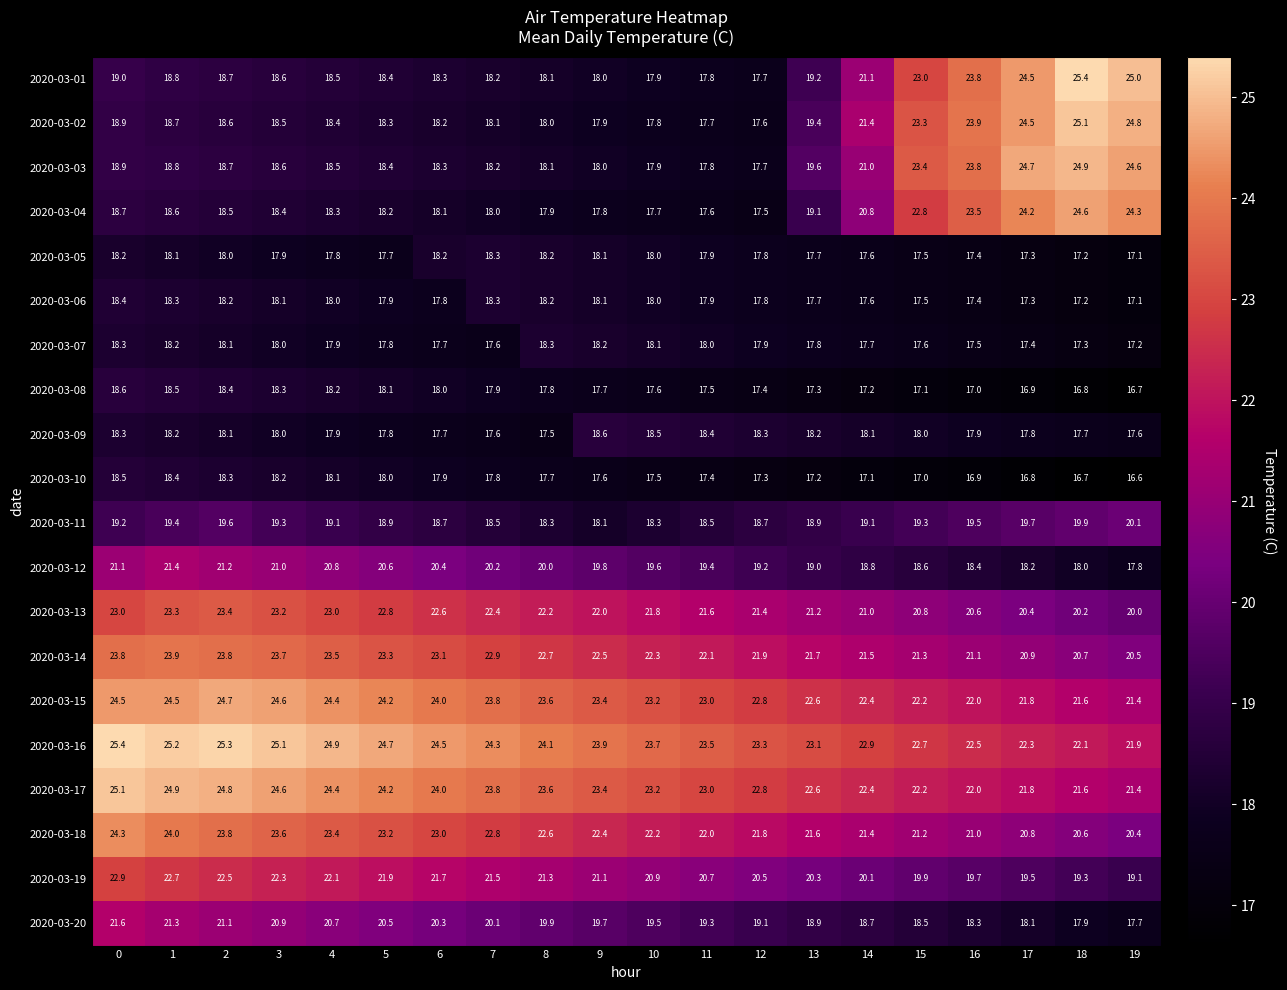

What is the sum of all 2020-03-02 values?

399.1